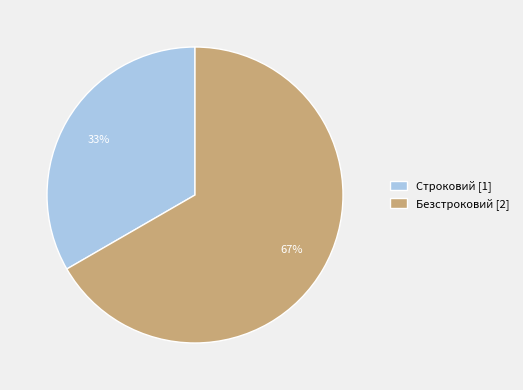

Does Строковий represent more than half of the total?

No